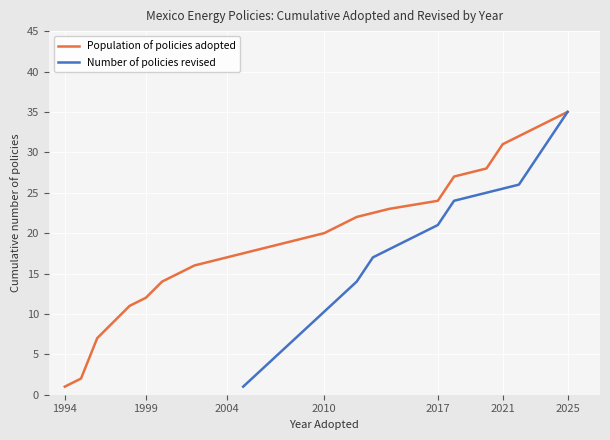

Is it true that Population of policies adopted equals 35 at 2025?

True